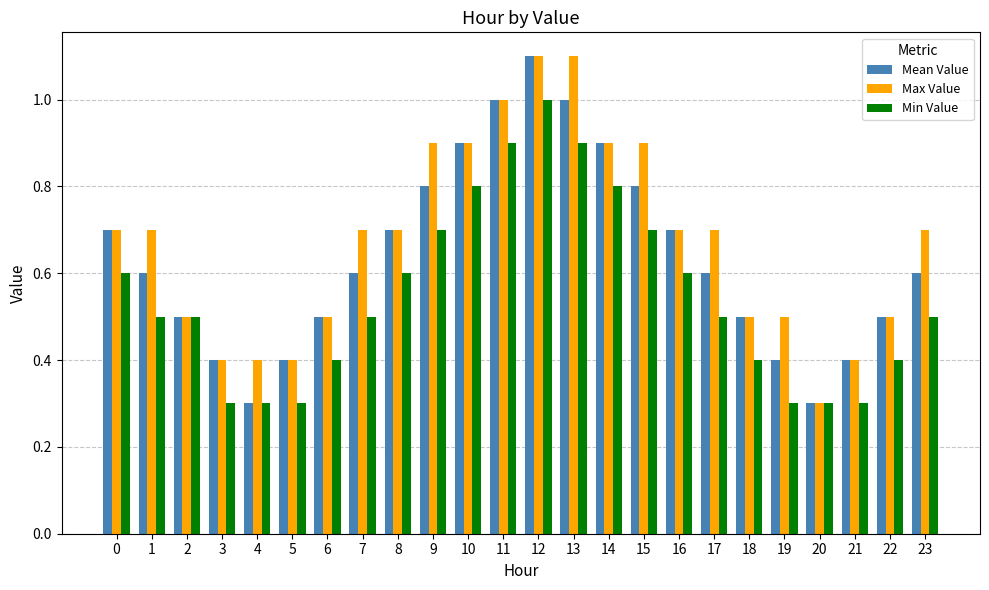

Are the bars grouped side by side (vs. stacked)?

Yes